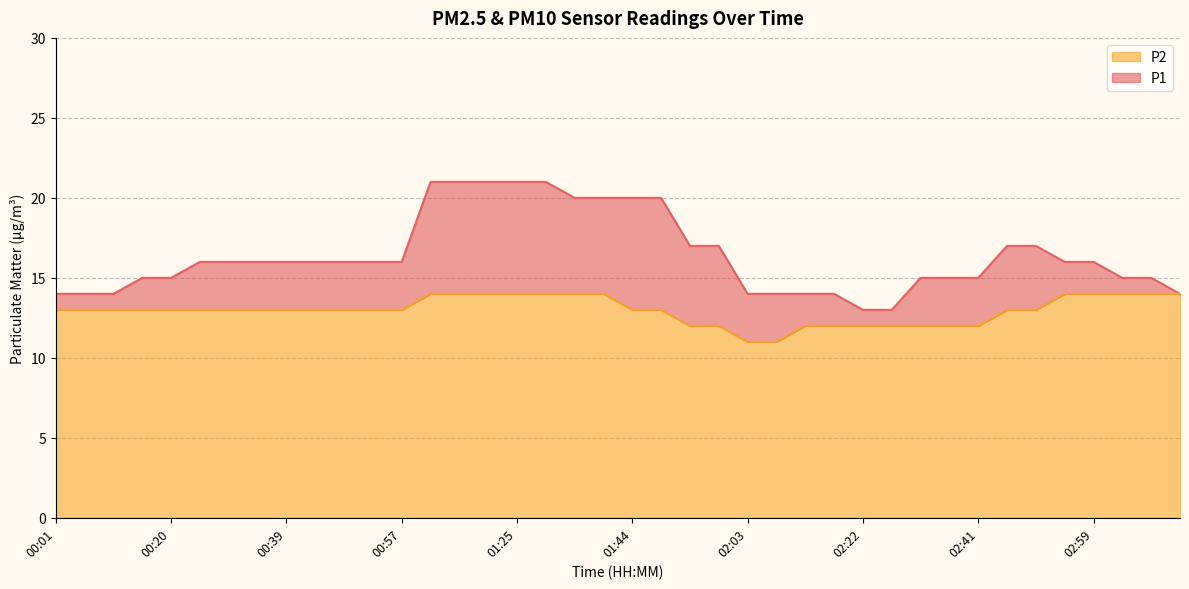

How many categories are shown in the chart?

40